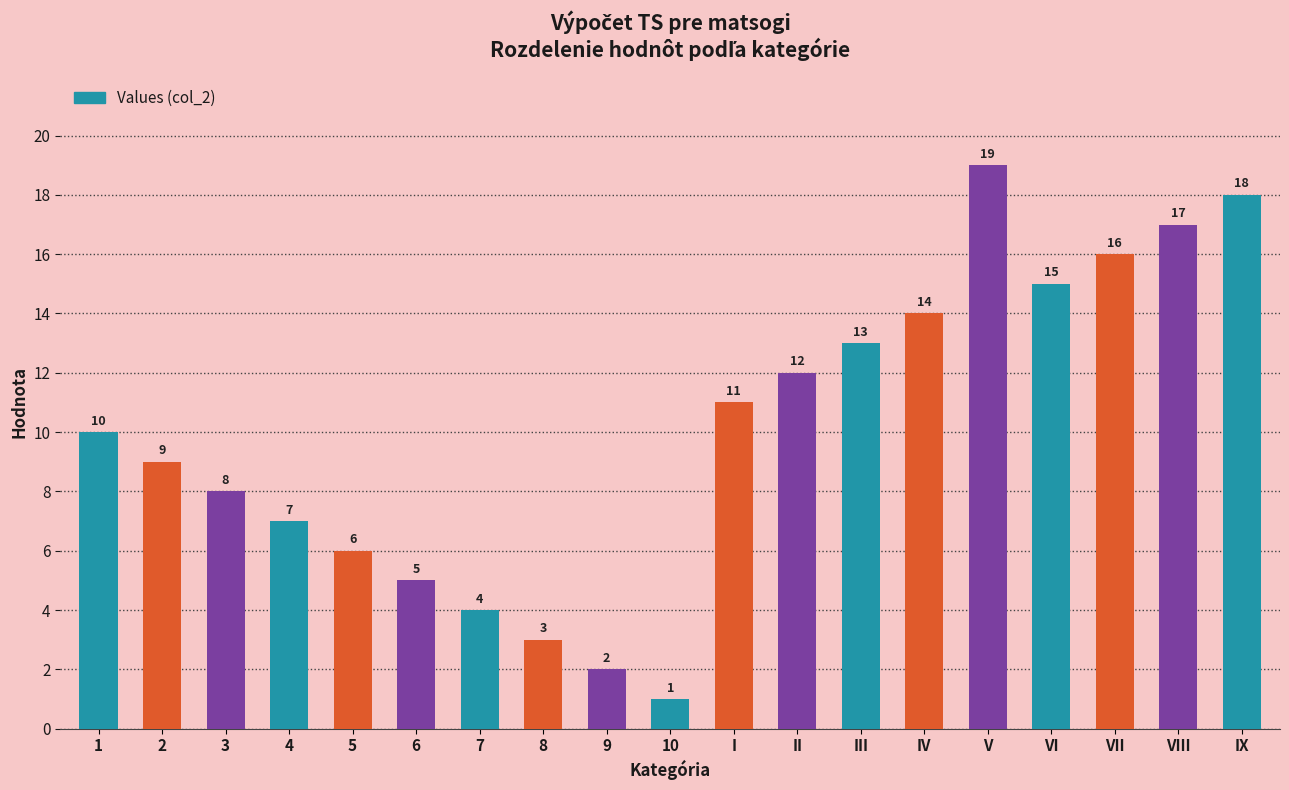

List the labels in order of value, largest first.

V, IX, VIII, VII, VI, IV, III, II, I, 1, 2, 3, 4, 5, 6, 7, 8, 9, 10